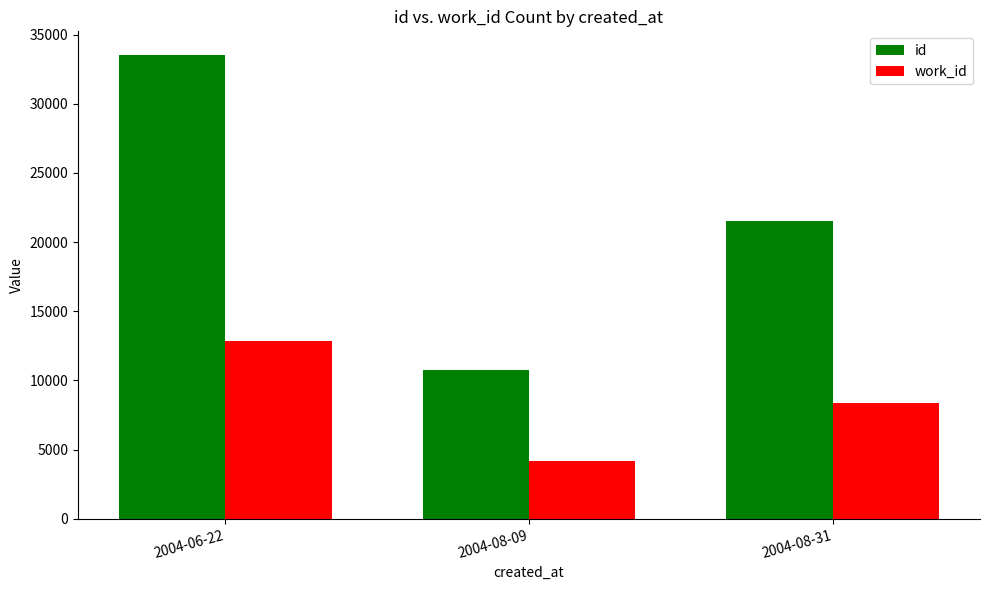

True or false: id has a value of 33553 at 2004-06-22.

True